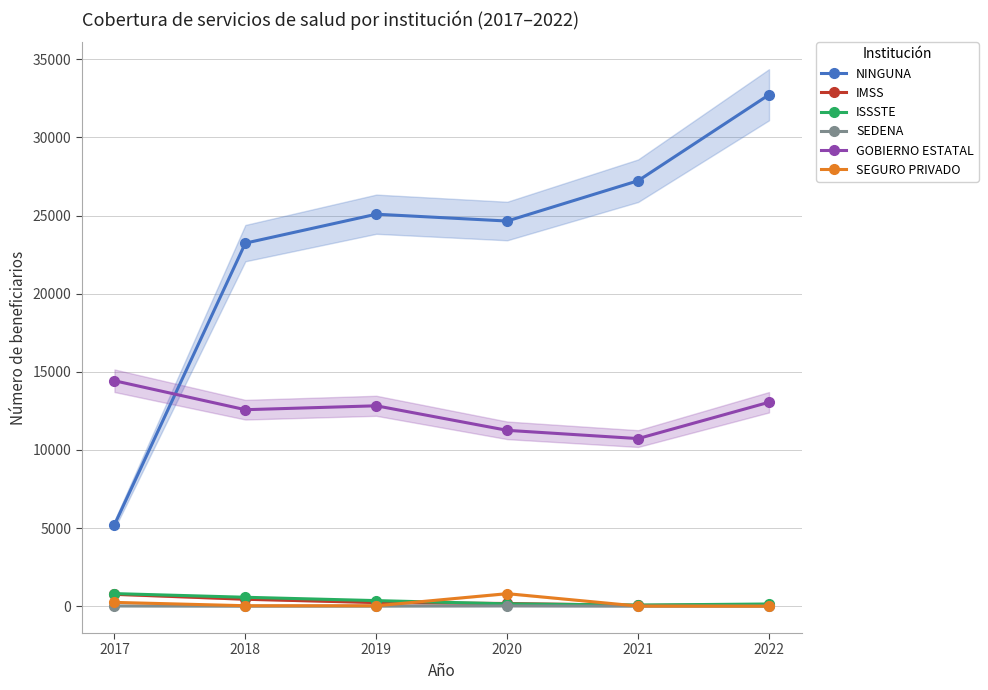

Reading right to left, list all the values displayed in this chart.

NINGUNA: 32731	27229	24650	25087	23236	5213
IMSS: 93	56	177	234	448	767
ISSSTE: 145	76	153	361	575	810
SEDENA: 9	7	21	10	6	19
GOBIERNO ESTATAL: 13054	10729	11257	12827	12577	14430
SEGURO PRIVADO: 5	11	807	30	34	248